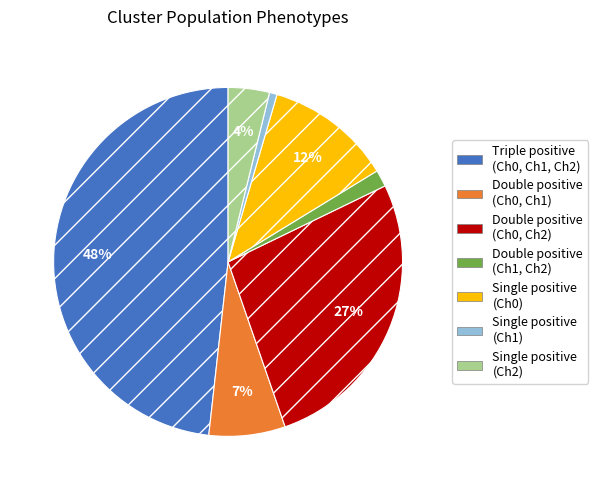

To the nearest percent, what percentage of the pie is Single positive (Ch0)?

12%